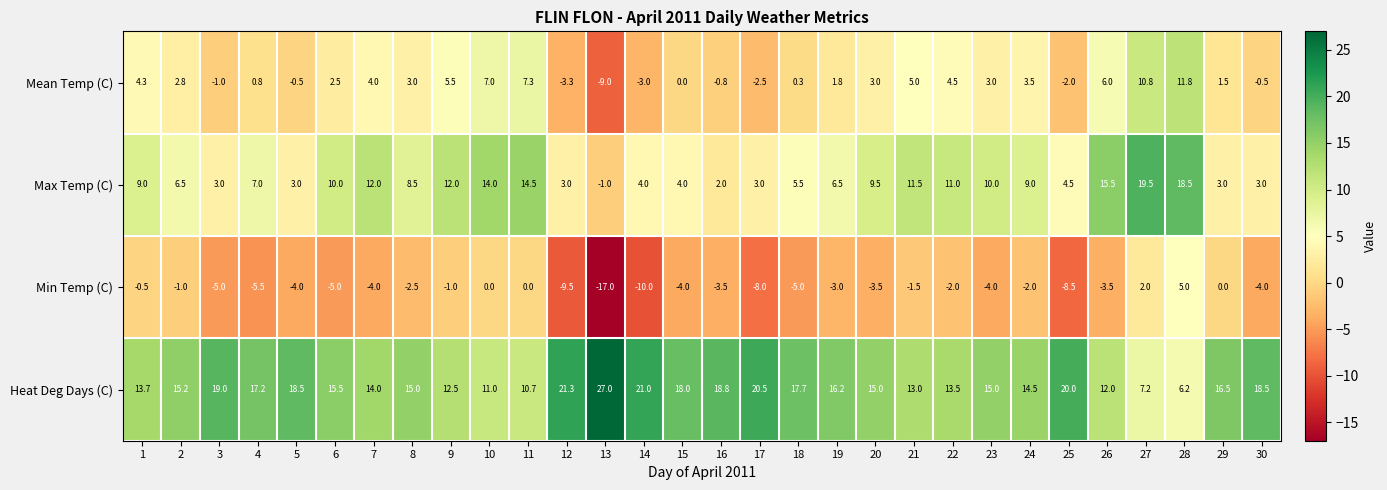

How many categories are shown in the chart?

30